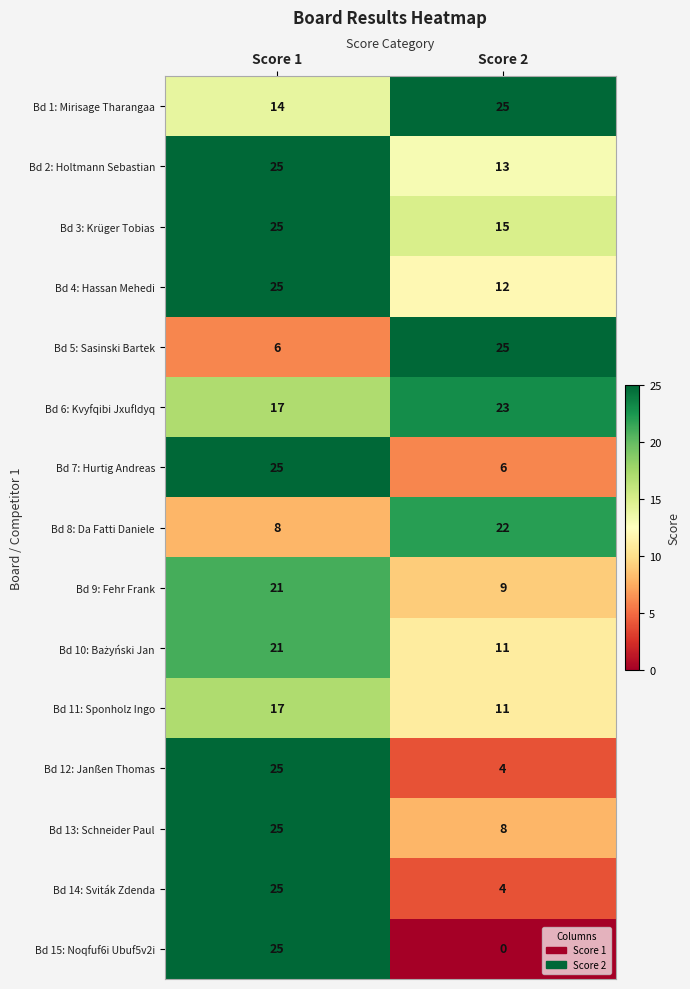

True or false: Bd 2: Holtmann Sebastian has a value of 17 at Score 1.

False